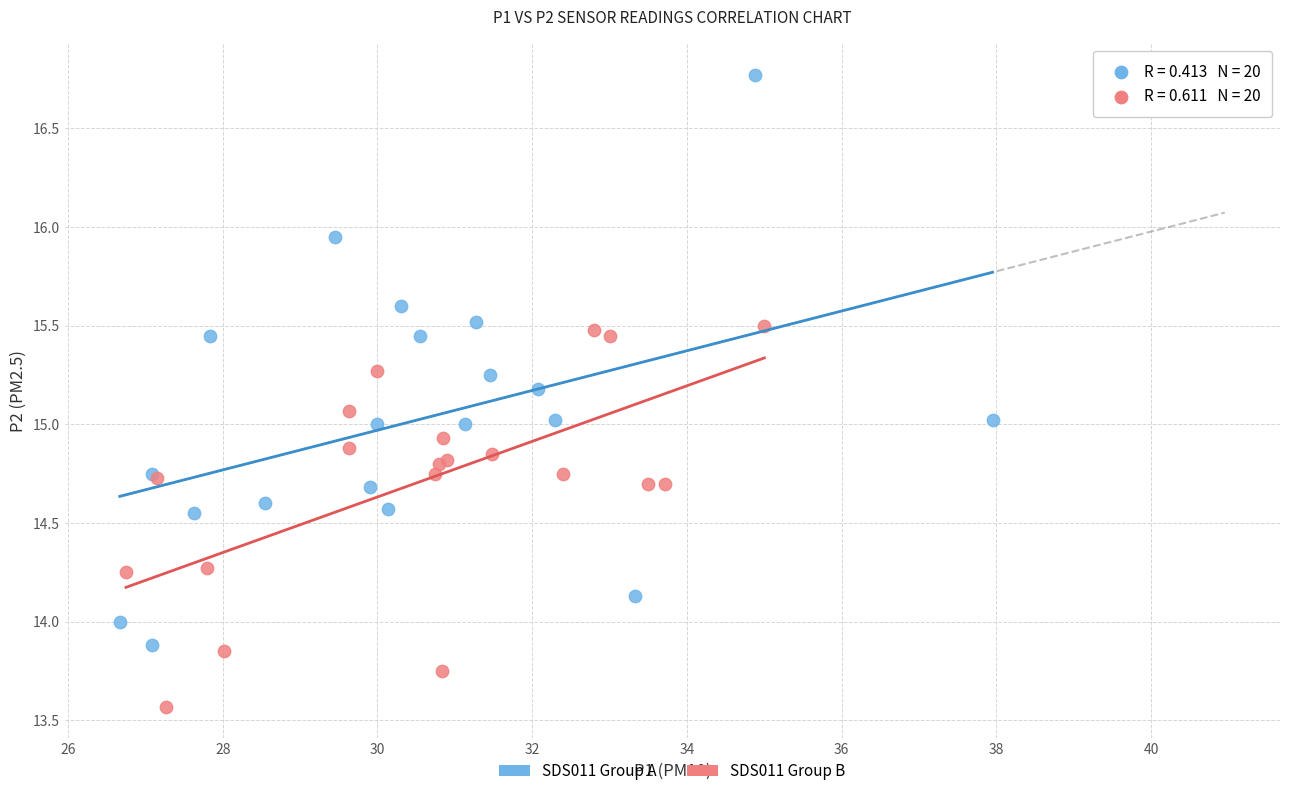

Which series contains the highest Y value?

SDS011 Group A